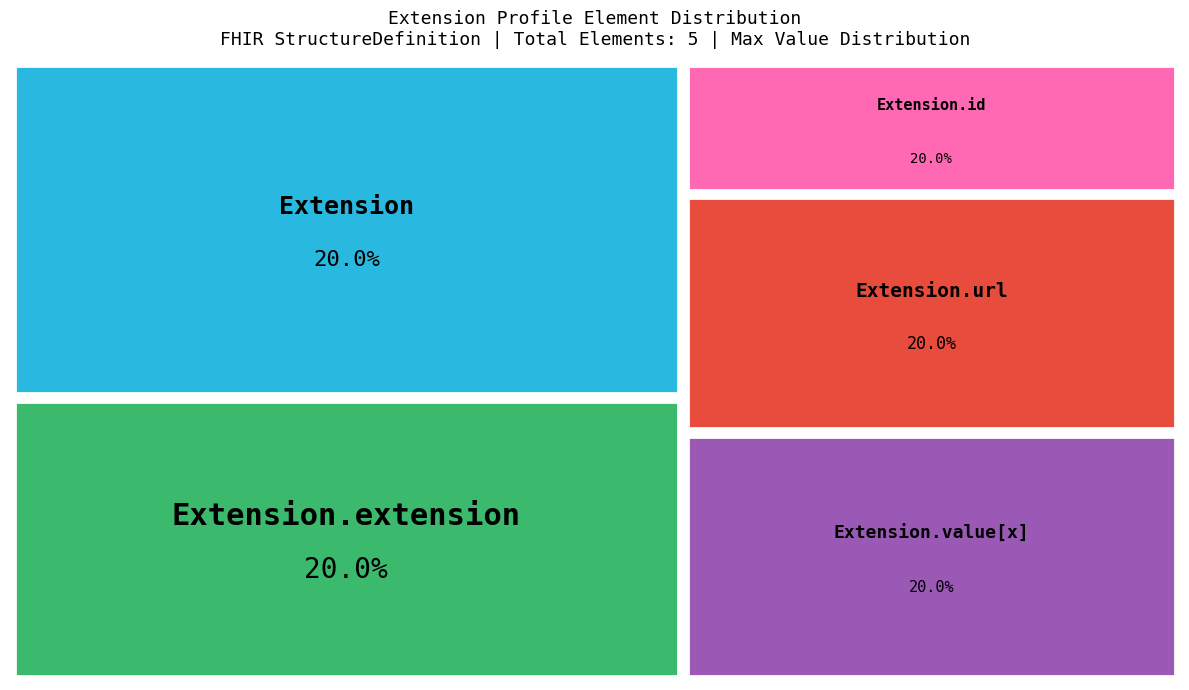

Is Extension.extension (open) the majority of the pie?

No